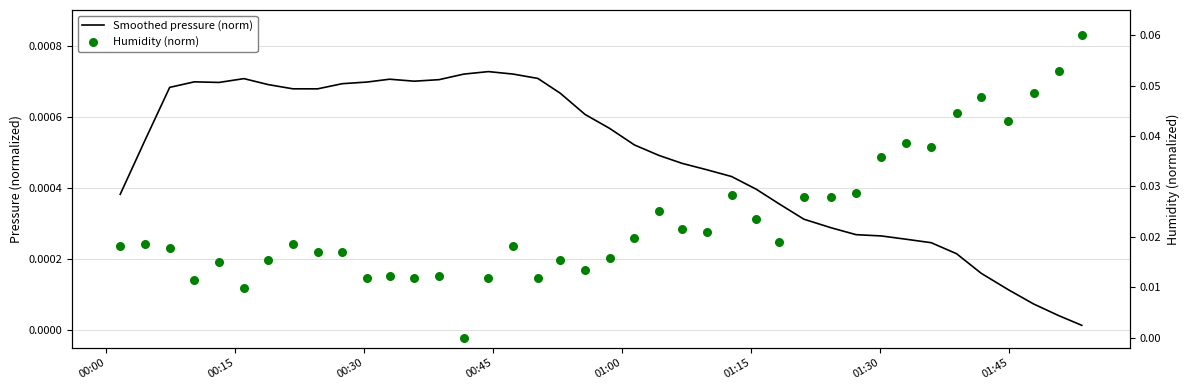

What are all the series names shown in the legend?

Smoothed pressure (norm), Humidity (norm)